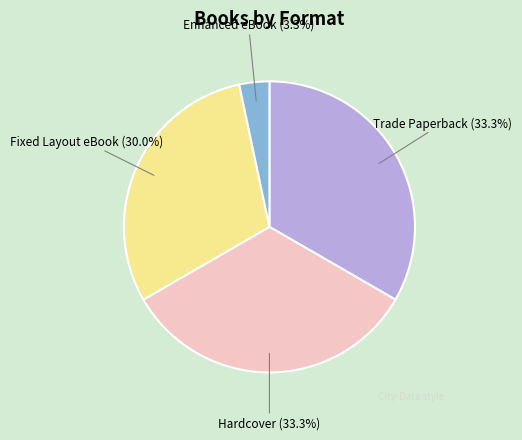

Is the sum of Fixed Layout eBook and Enhanced eBook greater than half?

No